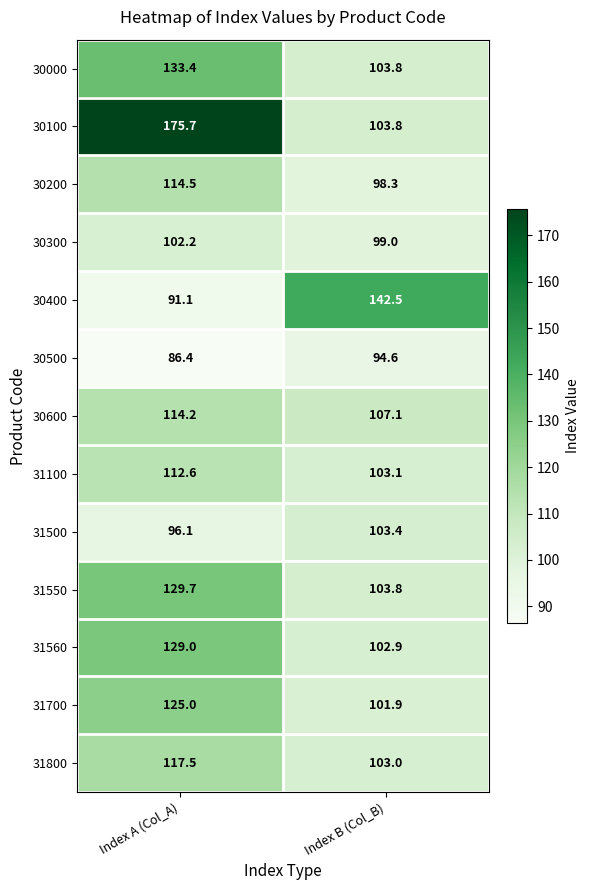

What is the sum of all 30300 values?

201.2